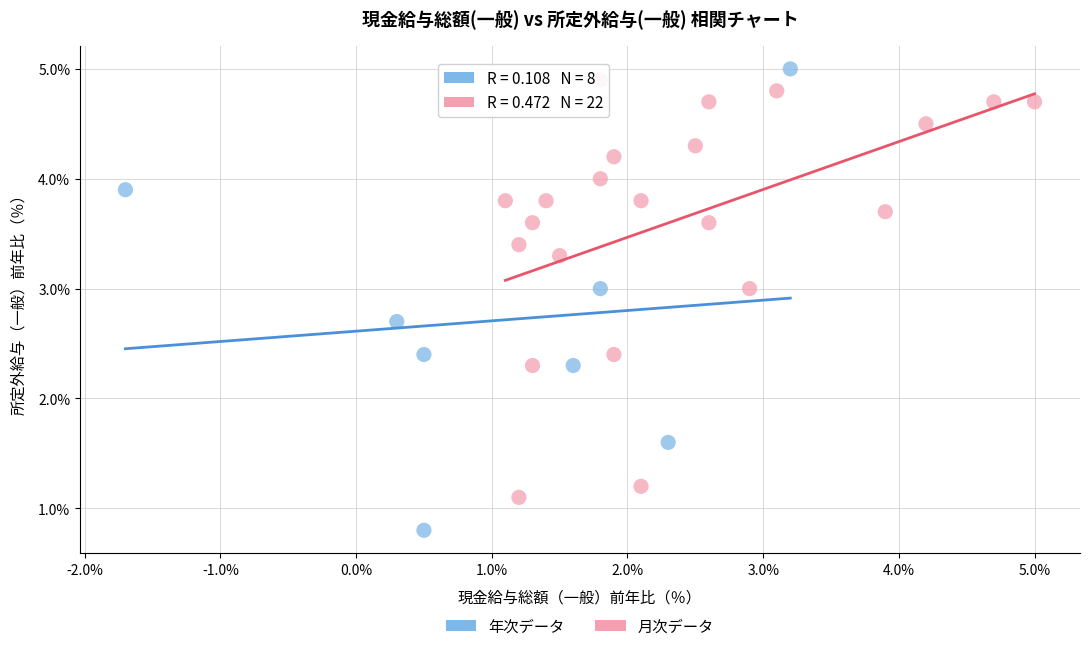

Which series has the widest spread of Y values?

年次データ